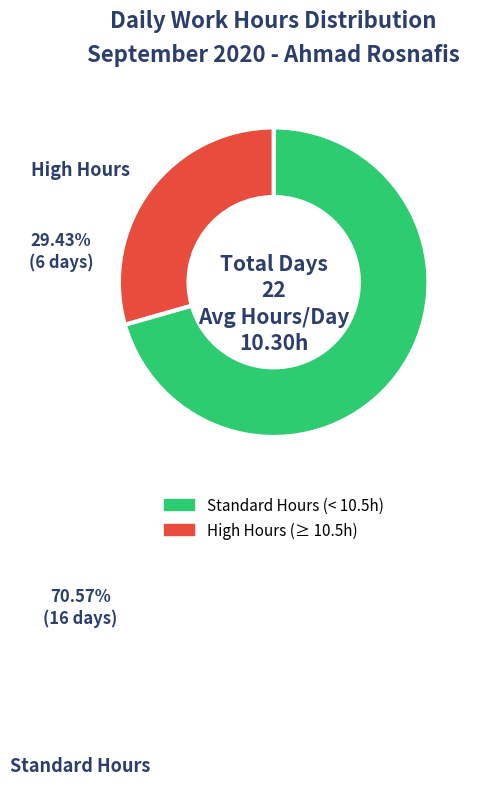

Does any single category account for the majority?

Yes